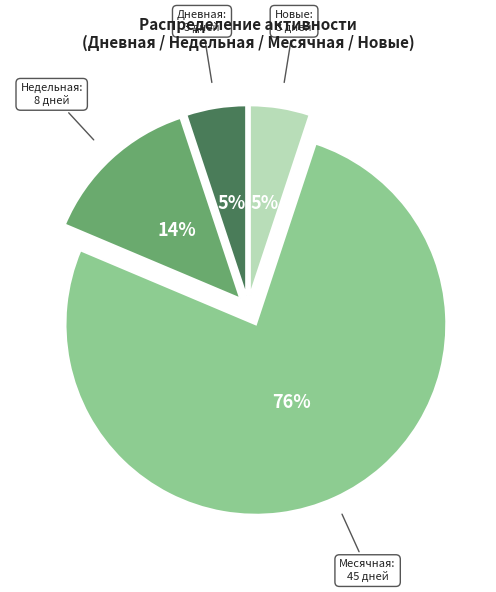

Is there any slice that represents more than half of the pie?

Yes